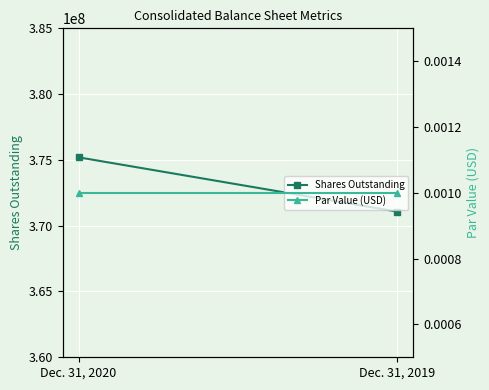

Where is Par Value (USD) nearest to the value 0?

Dec. 31, 2020